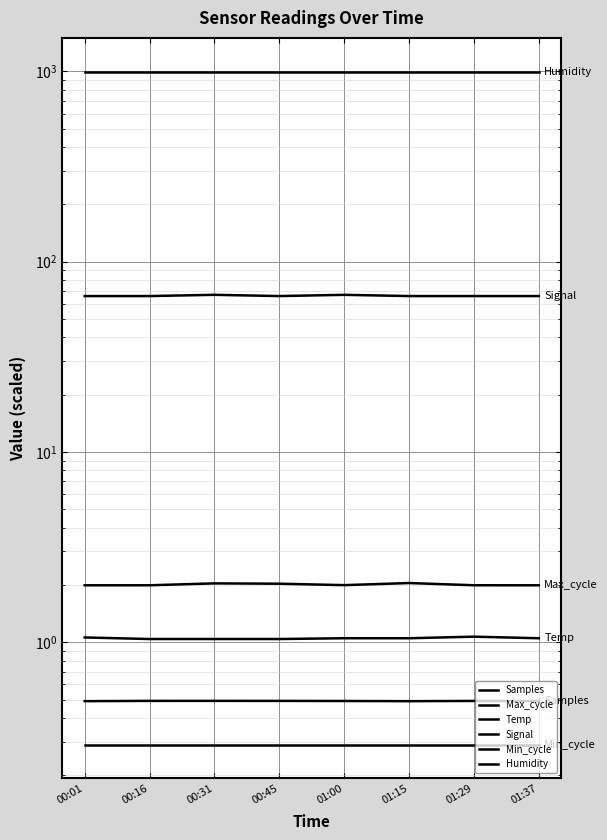

True or false: Temp and Min_cycle cross at least once.

False